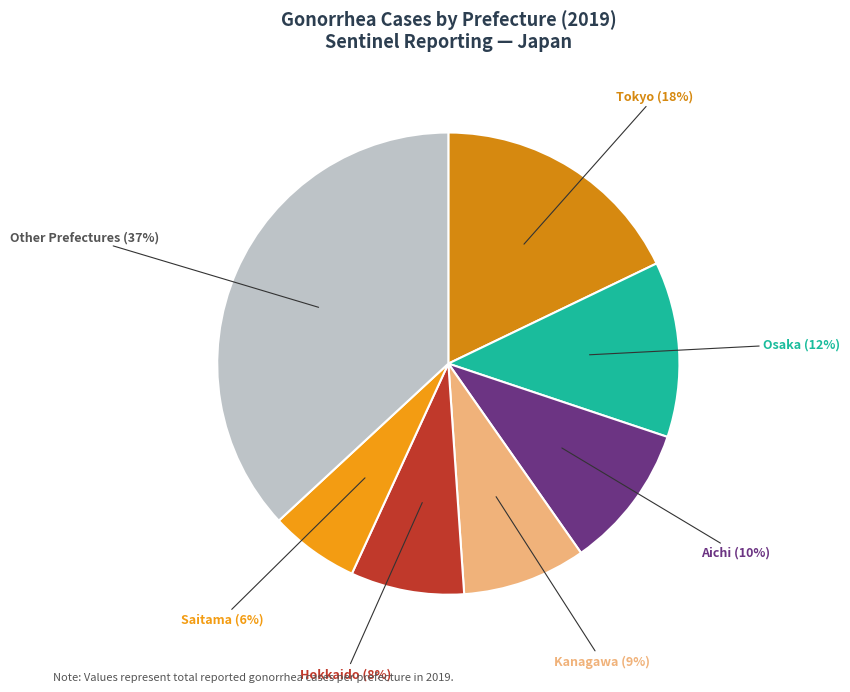

Count the number of slices in the pie.

7